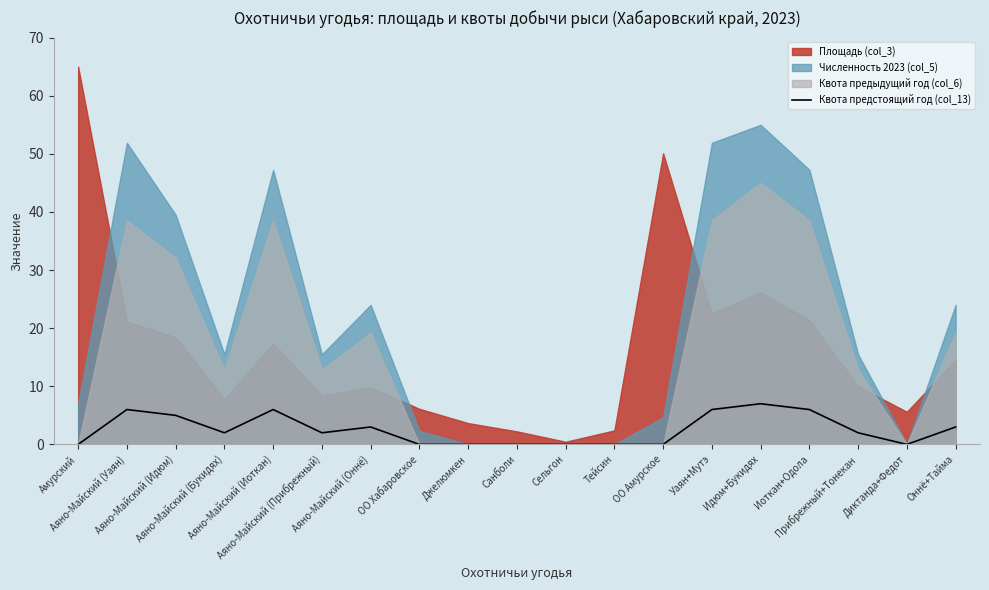

Which category has the lowest value across all series?

Амурский